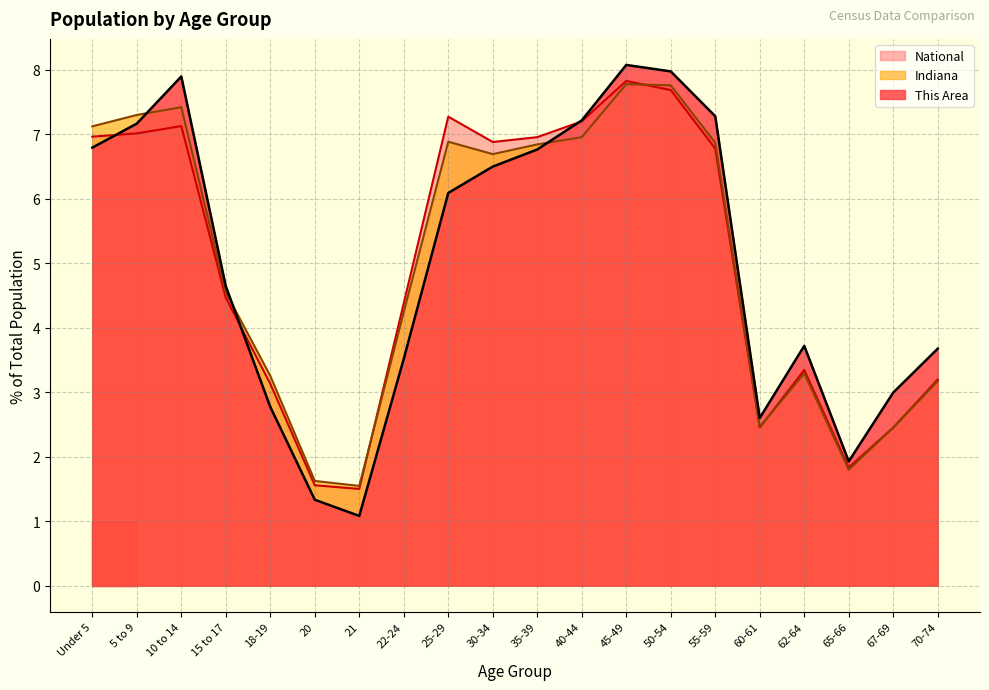

Reading left to right, transcribe all the data shown in this chart.

This Area: 6.8	7.2	7.9	4.6	2.8	1.3	1.1	3.5	6.1	6.5	6.8	7.2	8.1	8.0	7.3	2.6	3.7	1.9	3.0	3.7
Indiana: 7.1	7.3	7.4	4.5	3.3	1.6	1.5	4.2	6.9	6.7	6.8	7.0	7.8	7.8	6.9	2.5	3.3	1.8	2.5	3.2
National: 7.0	7.0	7.1	4.5	3.1	1.6	1.5	4.4	7.3	6.9	7.0	7.2	7.8	7.7	6.8	2.5	3.3	1.8	2.5	3.2